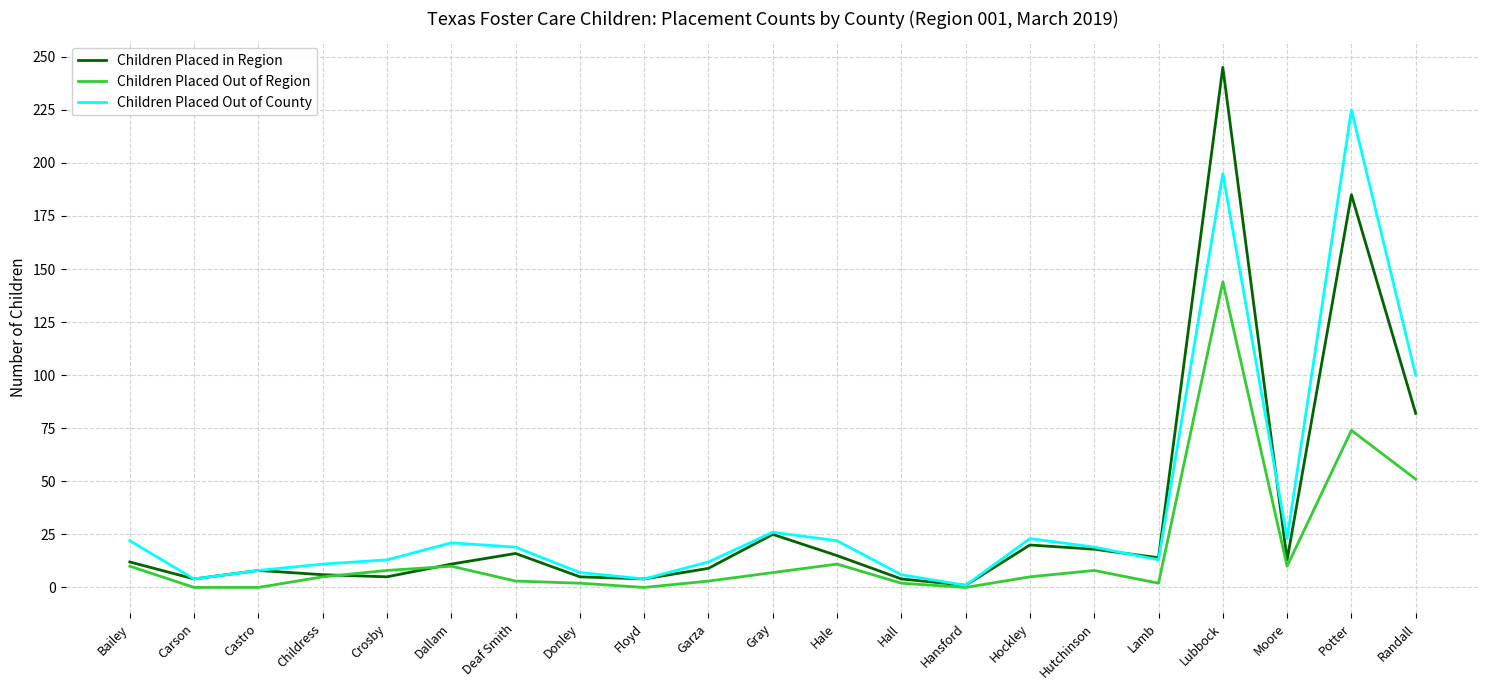

What is the maximum value for Children Placed Out of County?

225